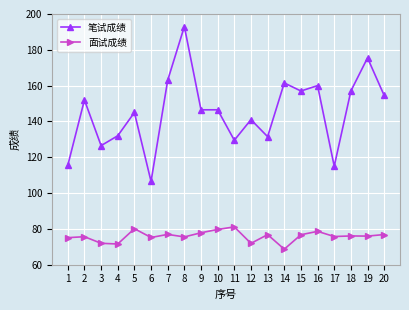

What is the value of the 面试成绩 point at the 11th from the left?

81.1